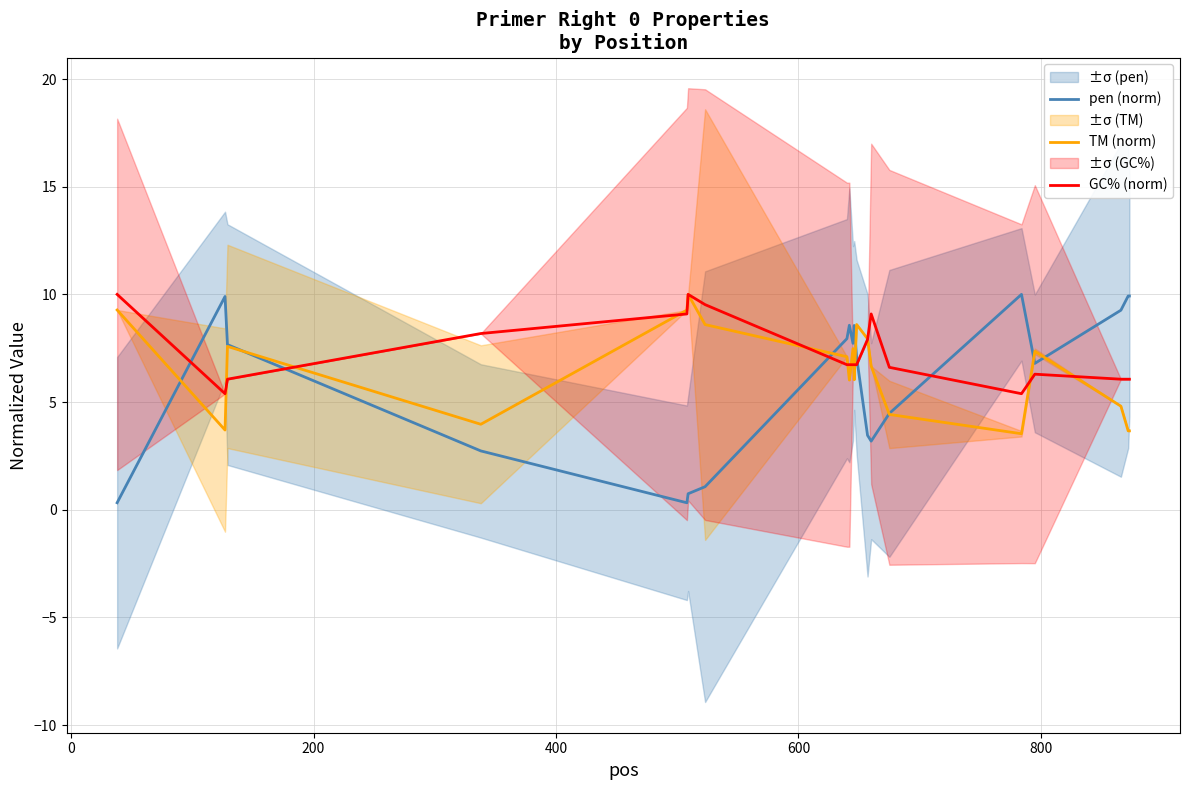

In GC% (norm), how many points are higher than both neighbors (excluding endpoints)?

3